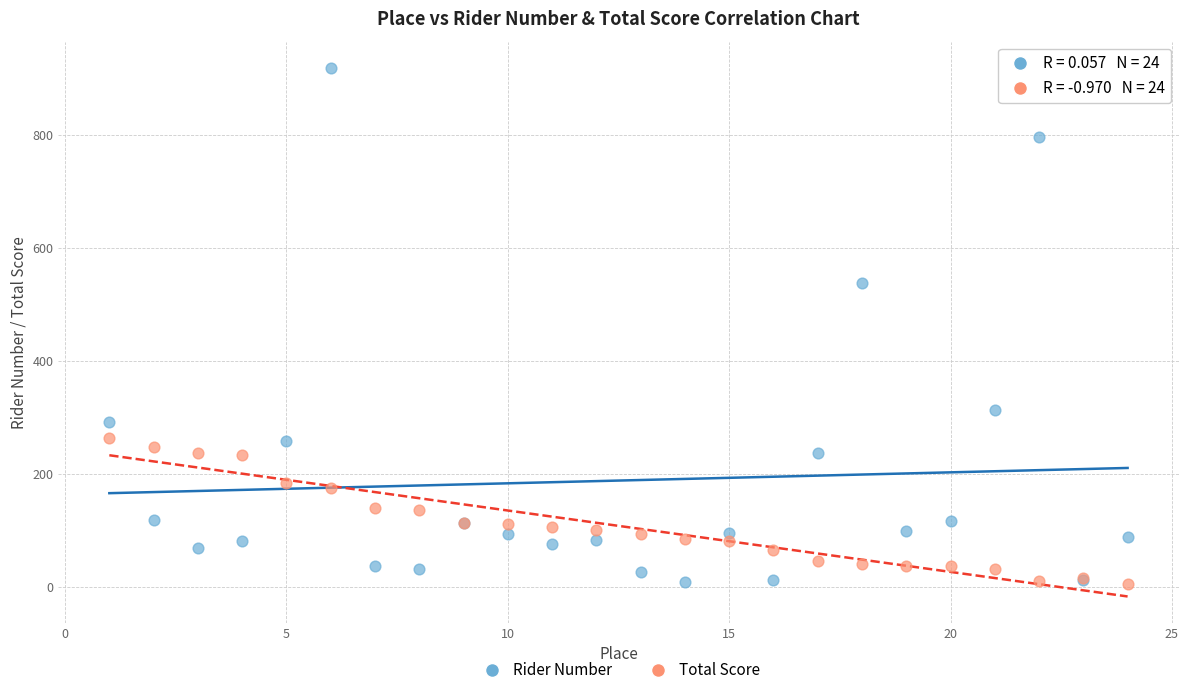

Which series contains the highest Y value?

Rider Number